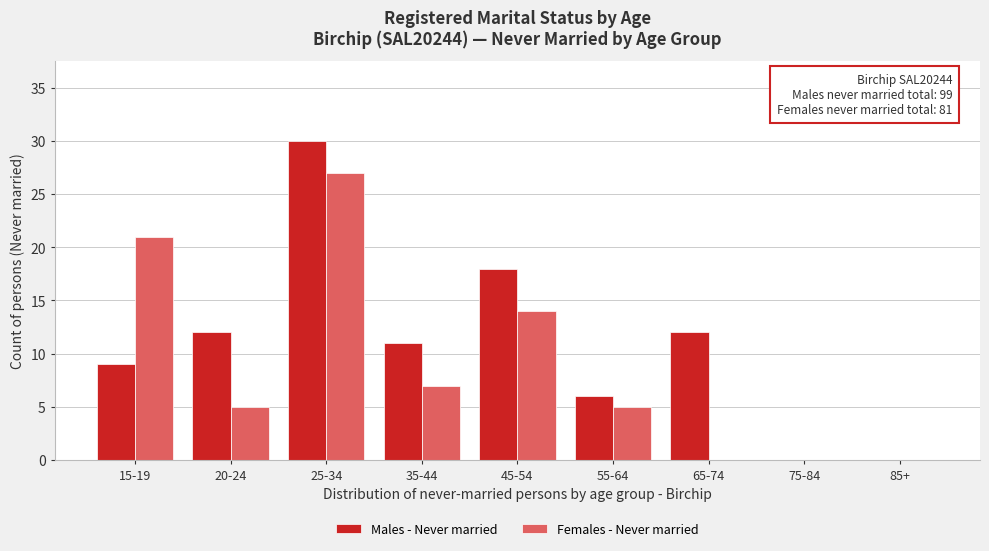

Reading left to right, extract all data points from this chart.

Males - Never married: 15-19=9	20-24=12	25-34=30	35-44=11	45-54=18	55-64=6	65-74=12	75-84=0	85+=0
Females - Never married: 15-19=21	20-24=5	25-34=27	35-44=7	45-54=14	55-64=5	65-74=0	75-84=0	85+=0